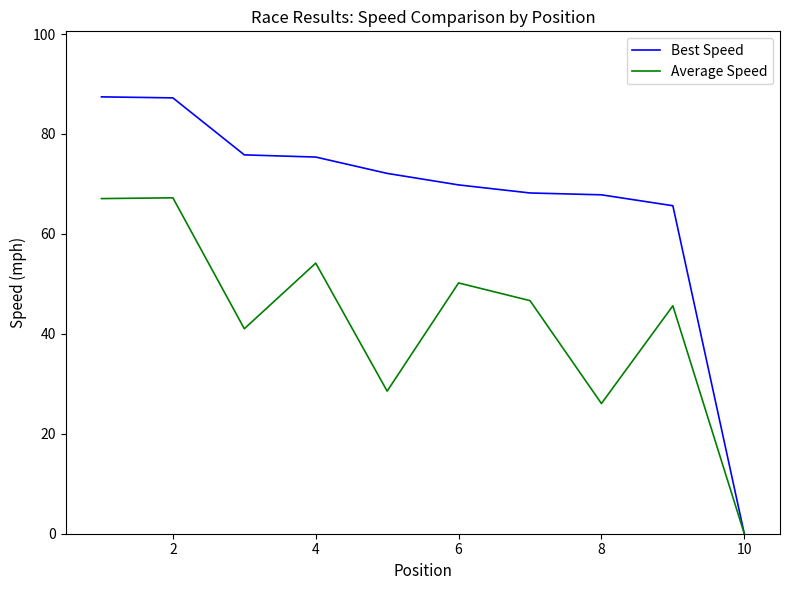

What is the average value of the Average Speed series?

42.6